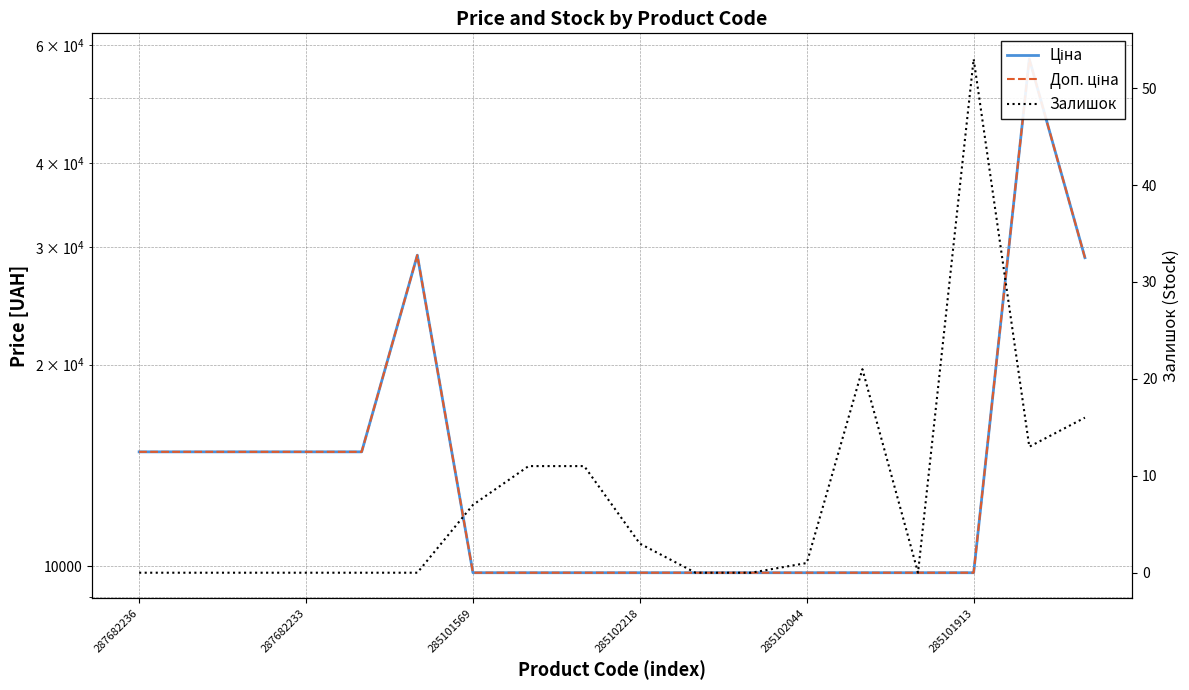

What is the average value of the Ціна series?

15953.0